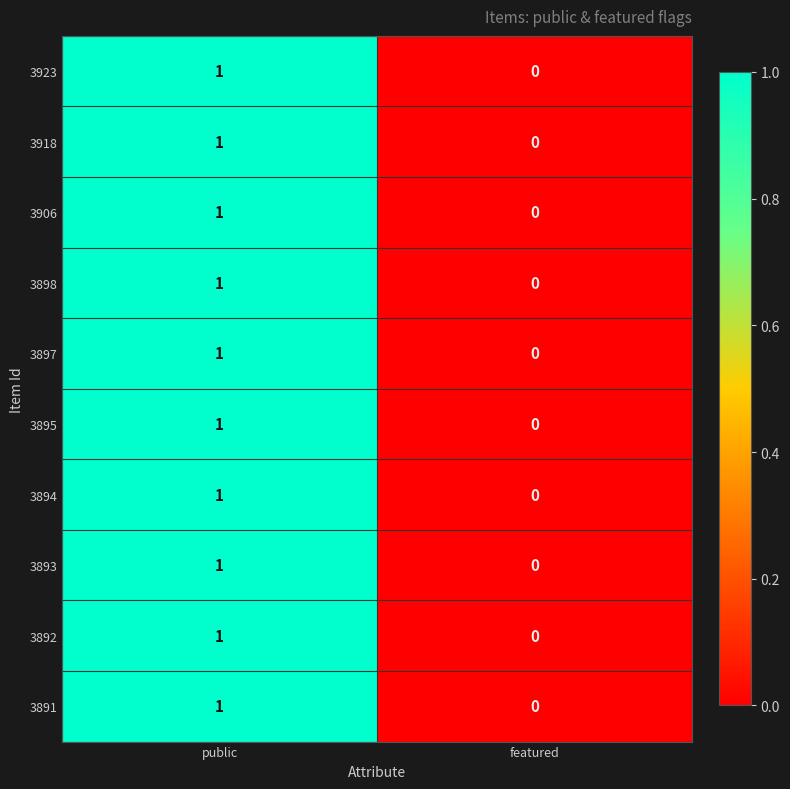

The 3923 series shows 2 at public. True or false?

False